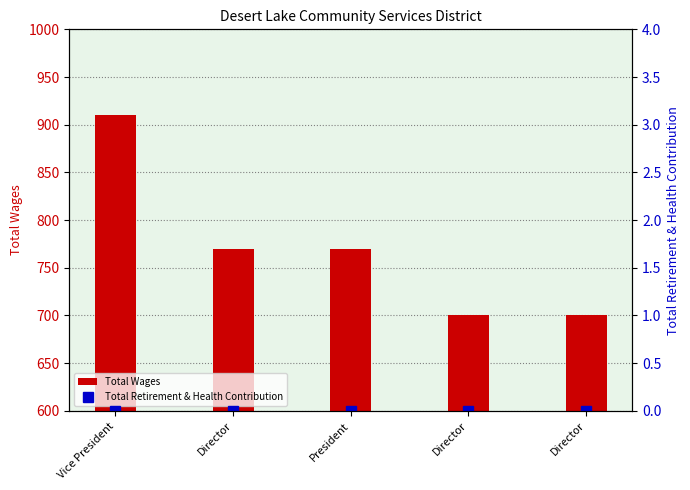

Between Director and Vice President, which is larger?

Vice President